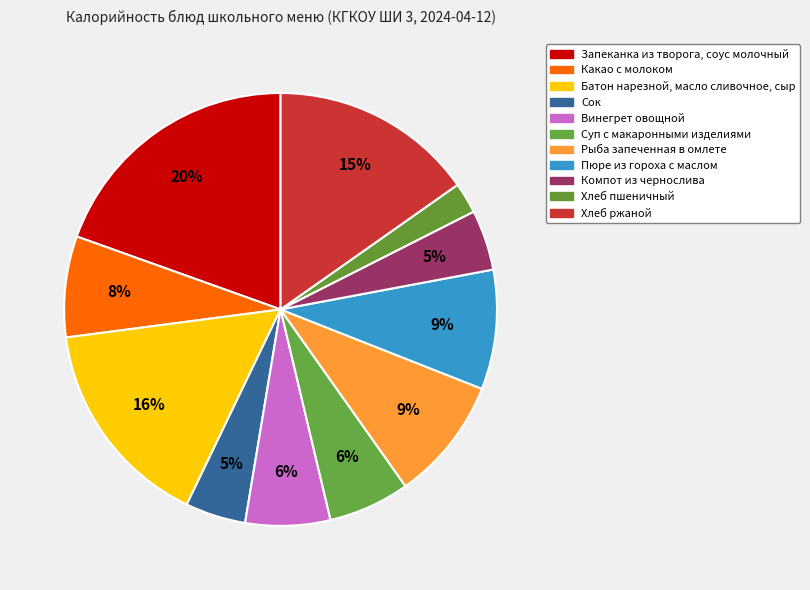

How many segments does this pie chart have?

11